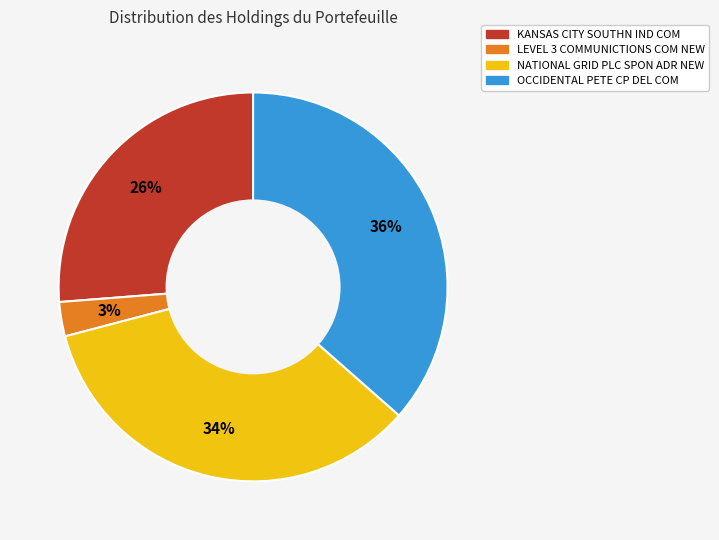

What percentage is the OCCIDENTAL PETE CP DEL COM slice, to the nearest percent?

36%